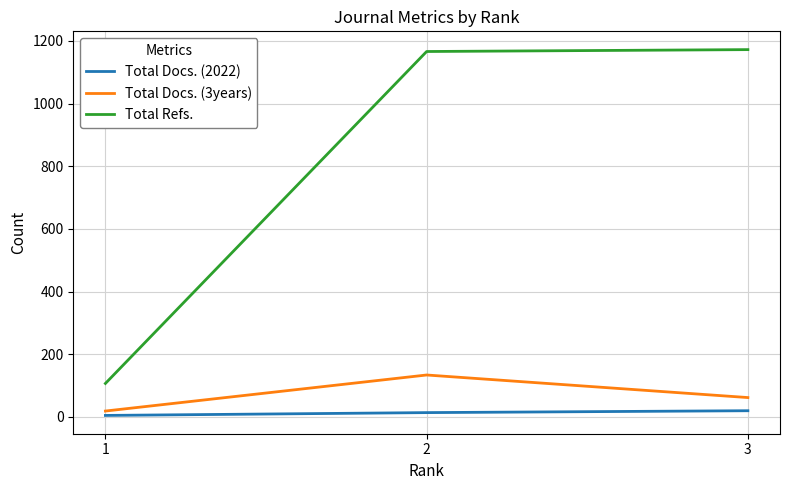

Which series has the largest total across all categories?

Total Refs.